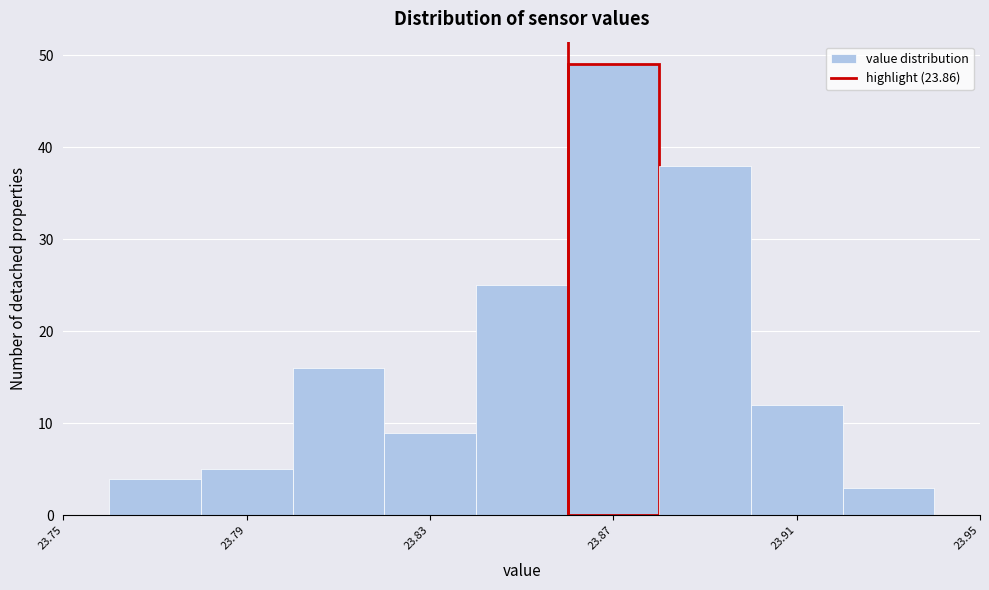

Over which range of the x-axis is the bar tallest?

23.86 to 23.88